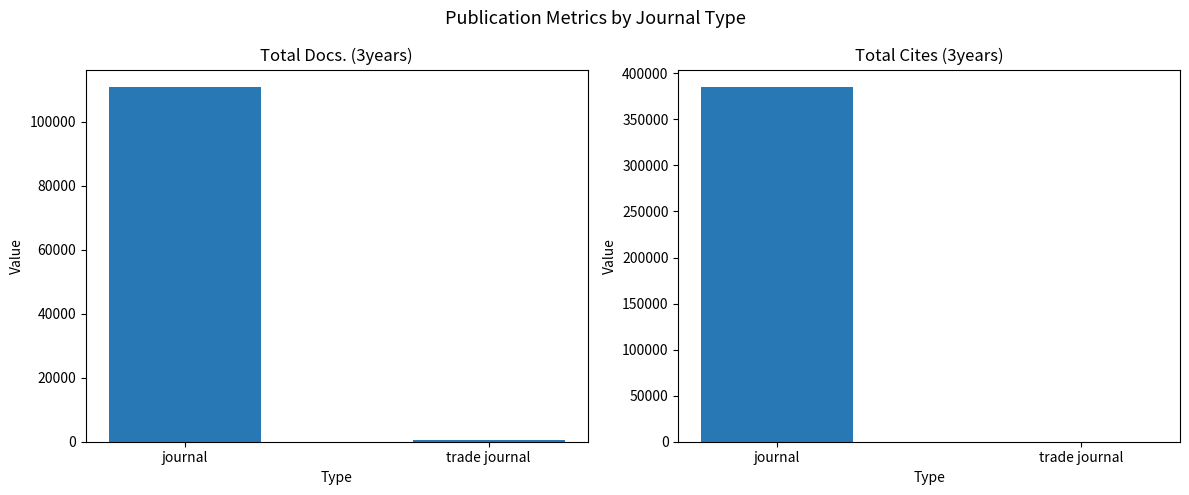

The Total Docs. (3years) series shows 65684 at journal. True or false?

False